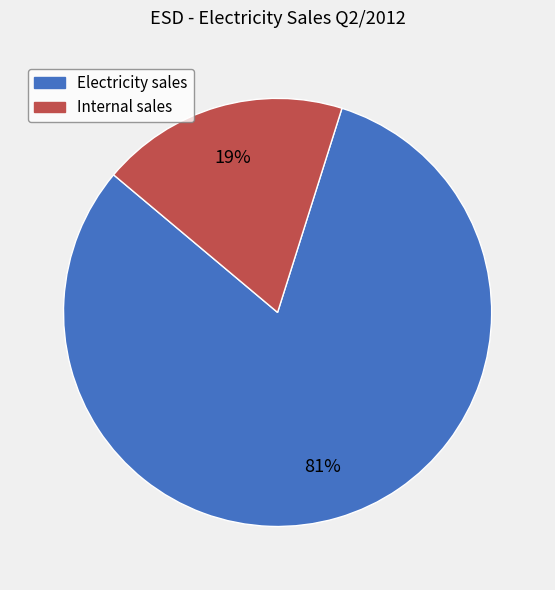

Combined, do Internal sales and Electricity sales account for over 50%?

Yes